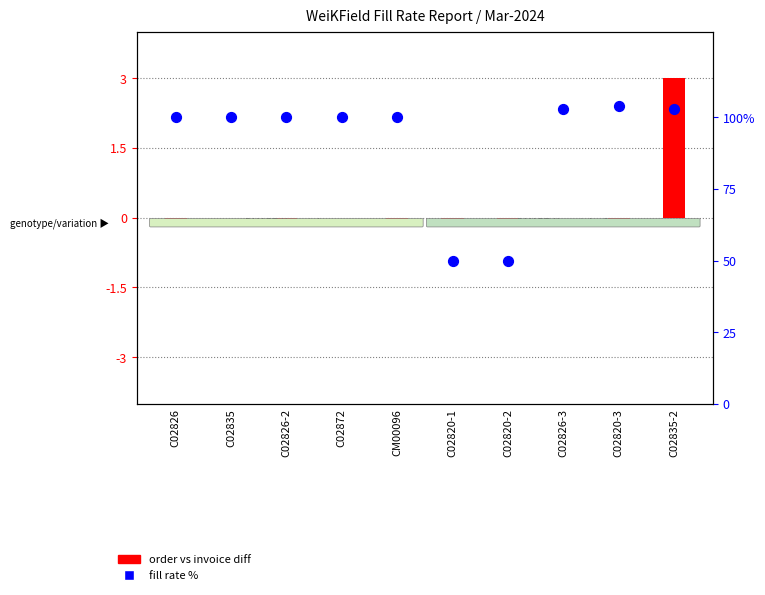

At which category is the sum across all series the highest?

C02835-2